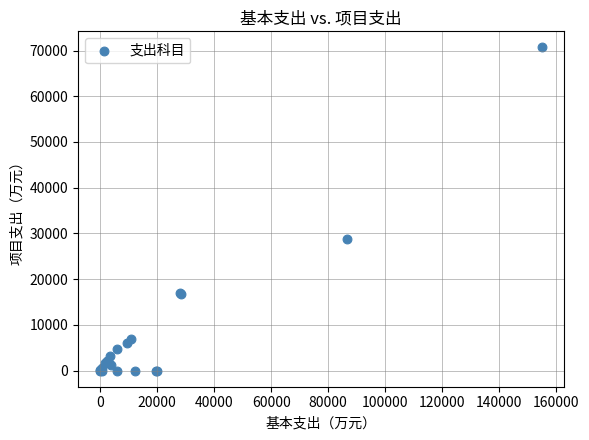

What Y value in the scatter plot is closest to 35333?

28770.0